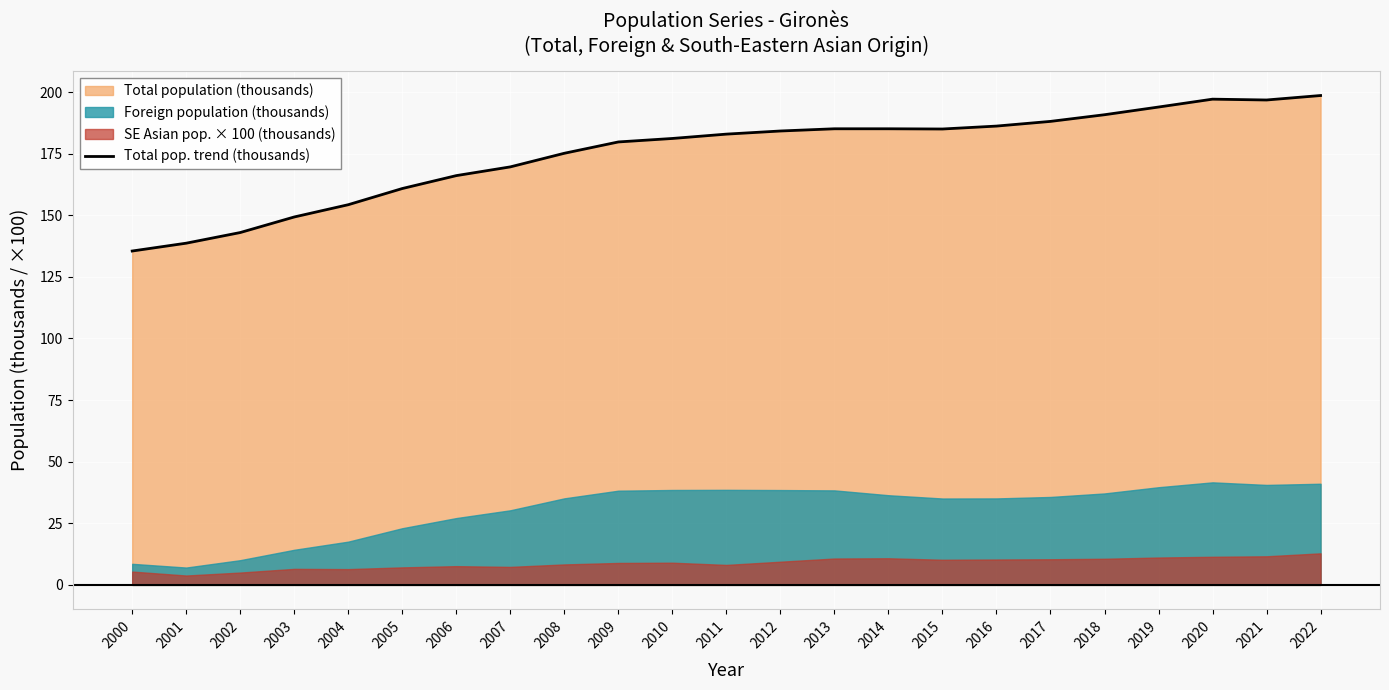

Rank the categories by value from highest to lowest.

2022, 2020, 2021, 2019, 2018, 2017, 2016, 2013, 2014, 2015, 2012, 2011, 2010, 2009, 2008, 2007, 2006, 2005, 2004, 2003, 2002, 2001, 2000